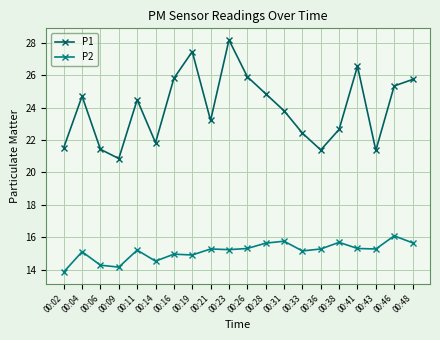

What is the value of the P2 point at the 12th from the left?

15.6